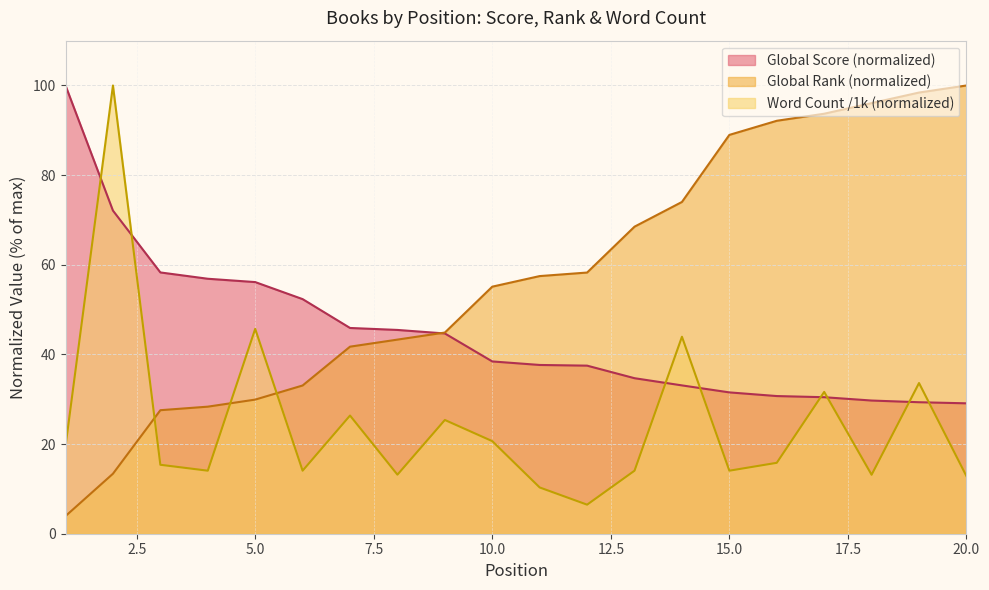

At which label does Global Rank reach its peak?

20